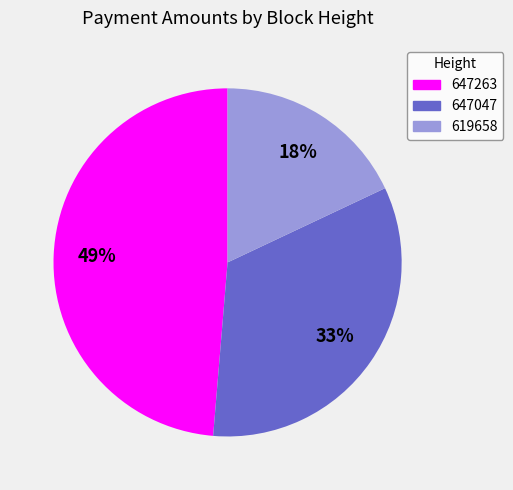

Which category has the smallest portion of the pie?

619658